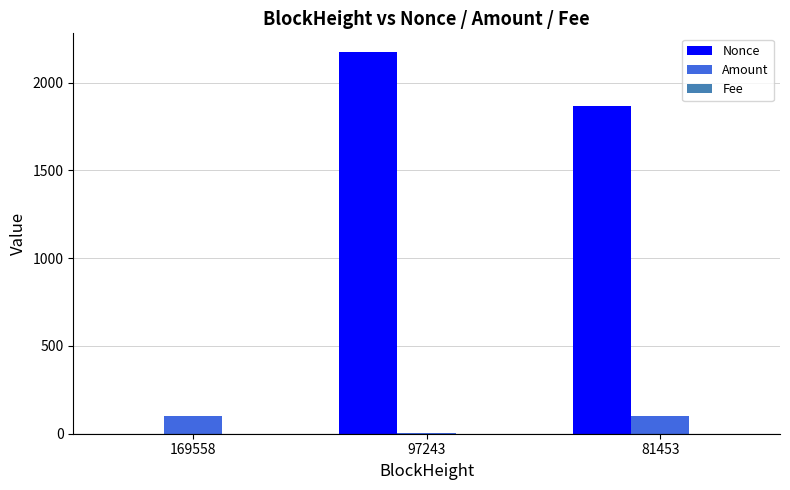

Which series has the largest total across all categories?

Nonce